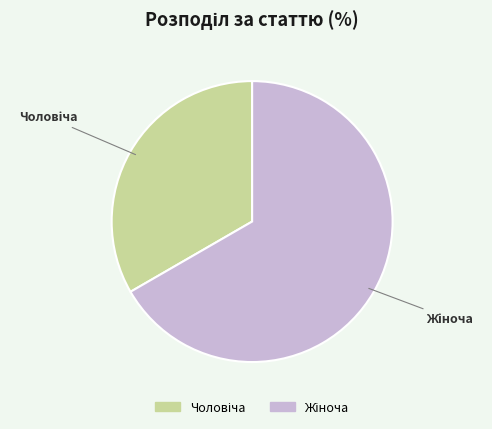

How many slices are in this pie chart?

2